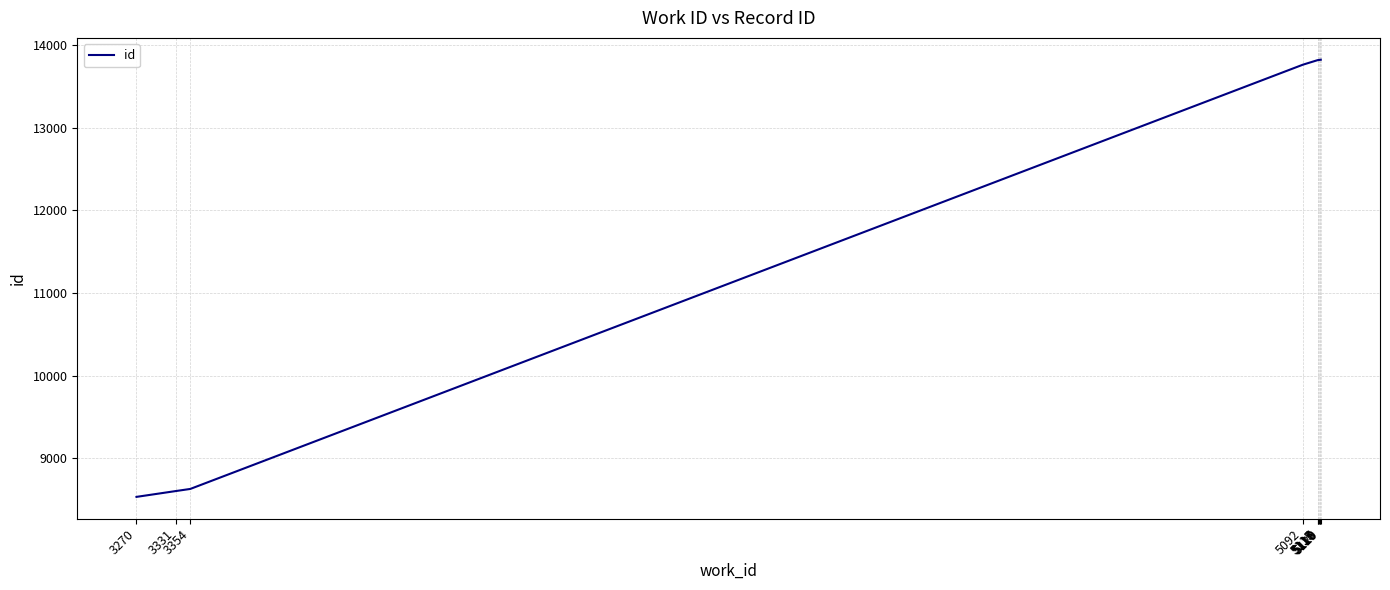

What is the maximum value shown in the chart?

13822